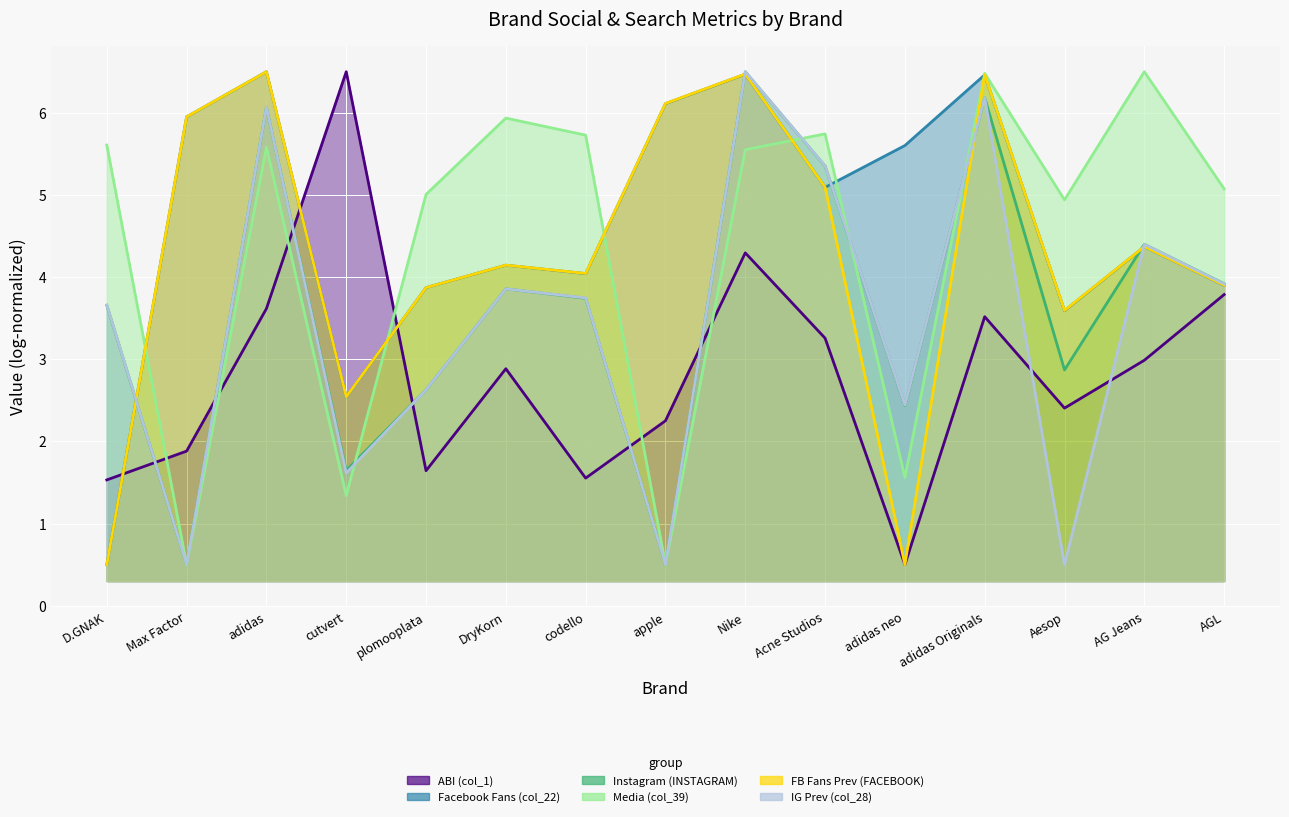

What is the difference between the maximum and minimum values in the ABI (col_1) series?

6.0